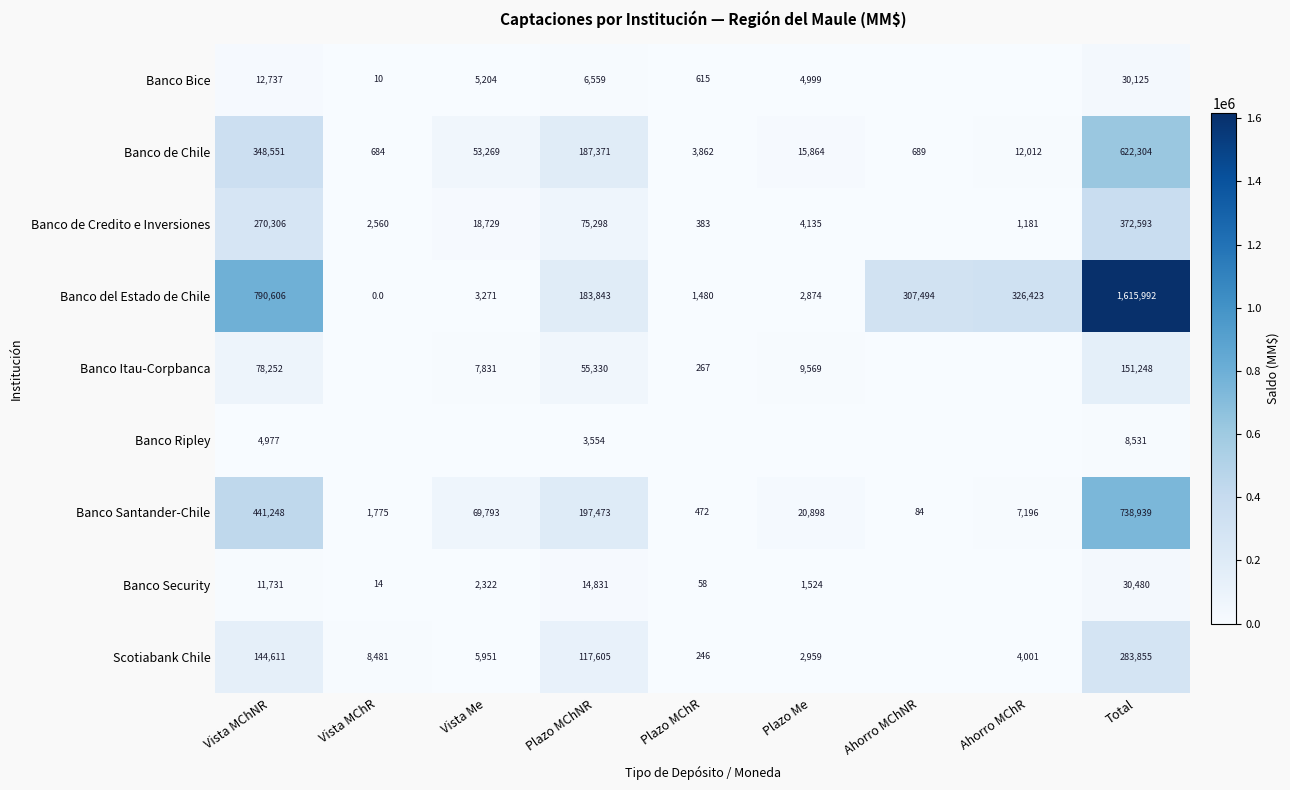

At which label is Banco del Estado de Chile closest to 807996?

Vista MChNR